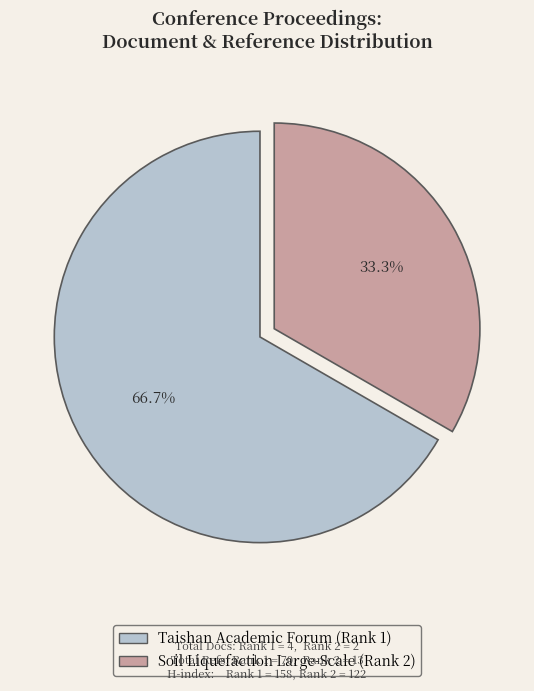

To the nearest percent, what is the difference between the Soil Liquefaction Large-Scale (Rank 2) and Taishan Academic Forum (Rank 1) slice percentages?

33%